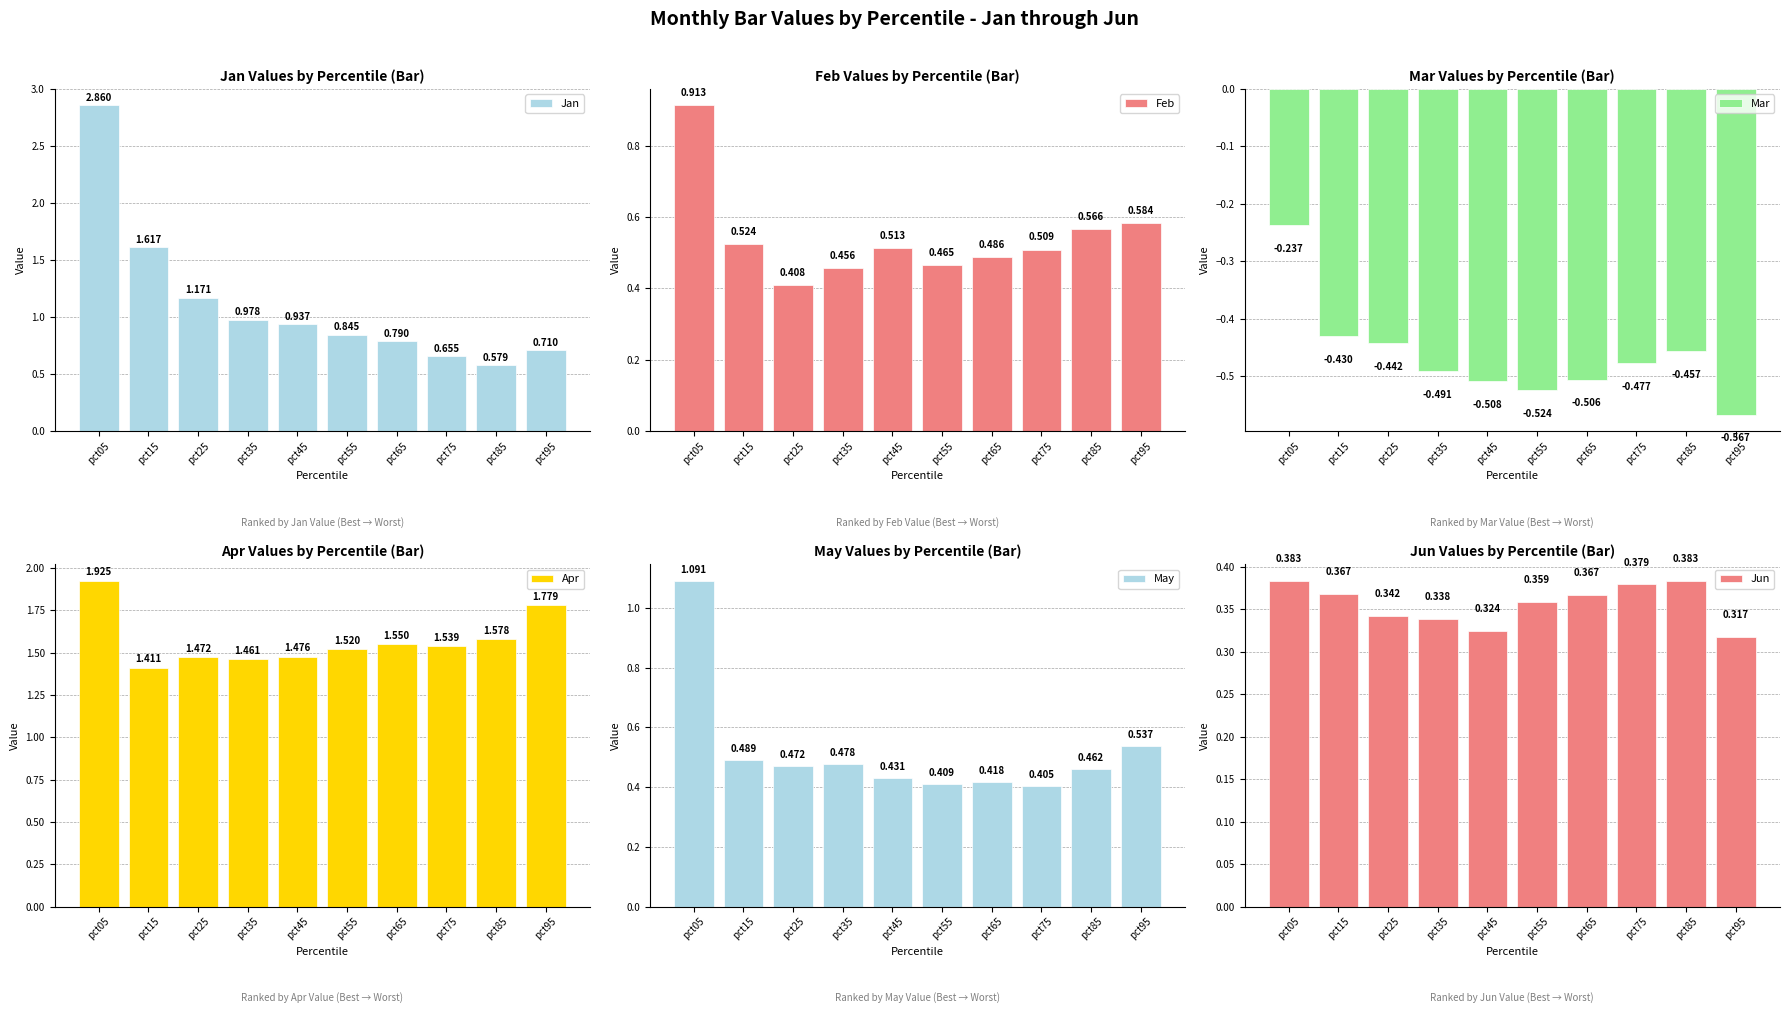

Is it true that Feb equals 0.5 at pct55?

True